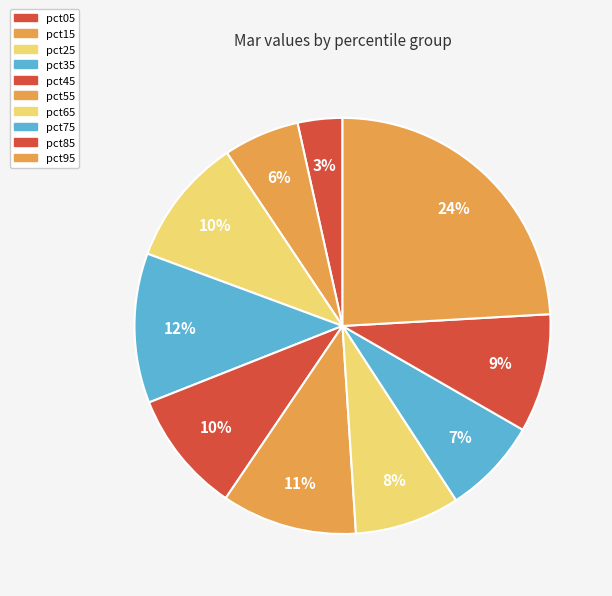

Which slice is the smallest?

pct05